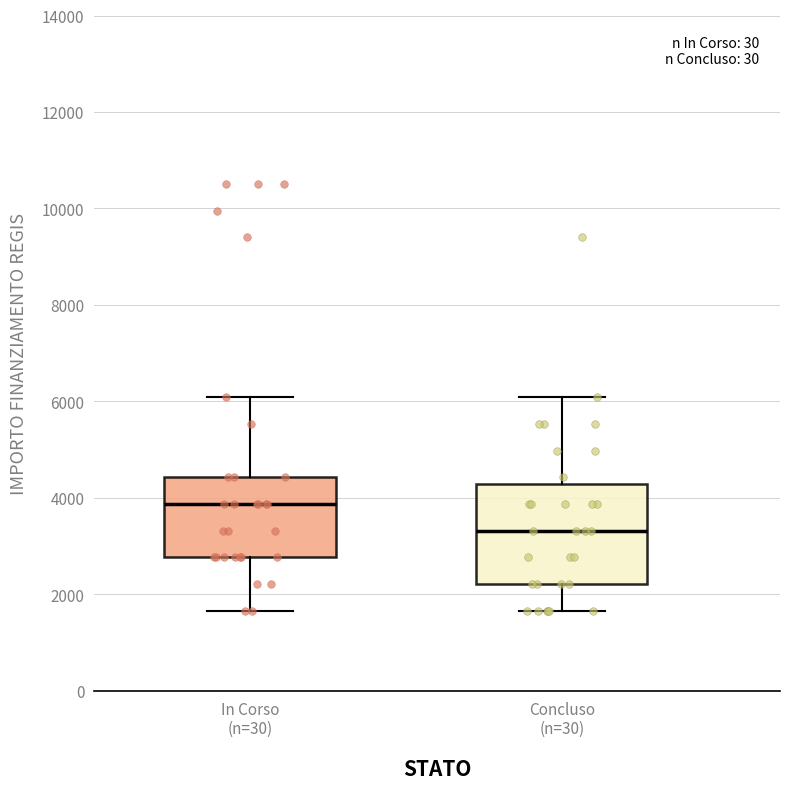

Reading left to right, transcribe this box plot: for each box, give where its median line is, the range the box spans, and where its two whiskers end, as read against the y-axis. The values are not printed on the chart, so give them approximately, as read against the axis.

In Corso (n=30): median 3800, box 2800 to 4400, whiskers 1600 to 6000
Concluso (n=30): median 3400, box 2200 to 4200, whiskers 1600 to 6000